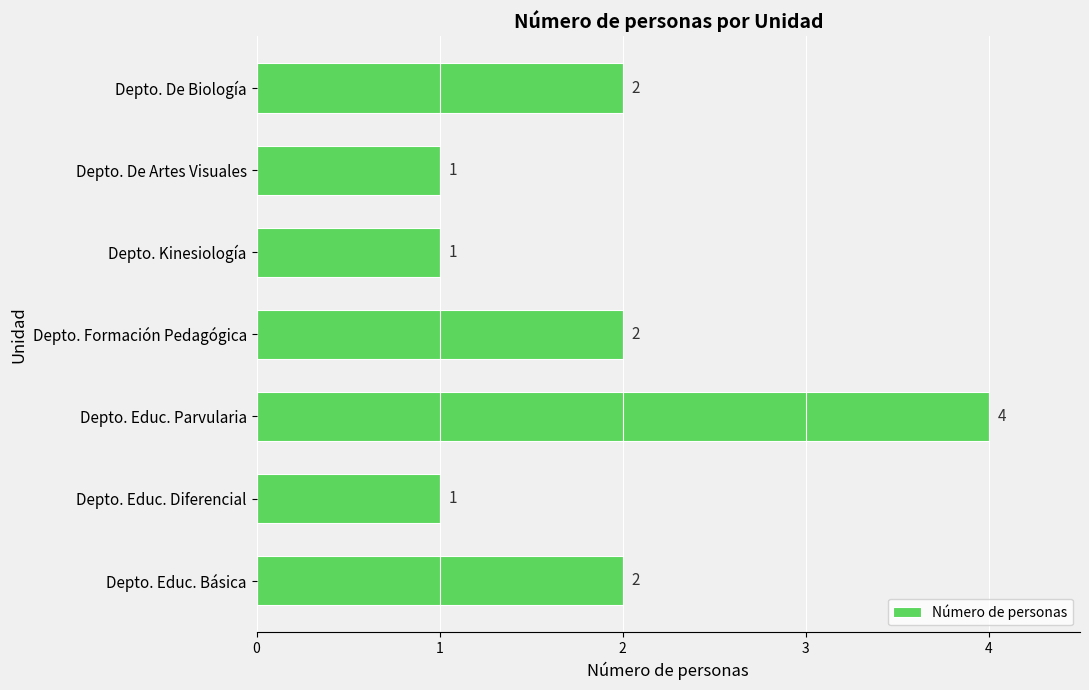

How many bars are there in total?

7